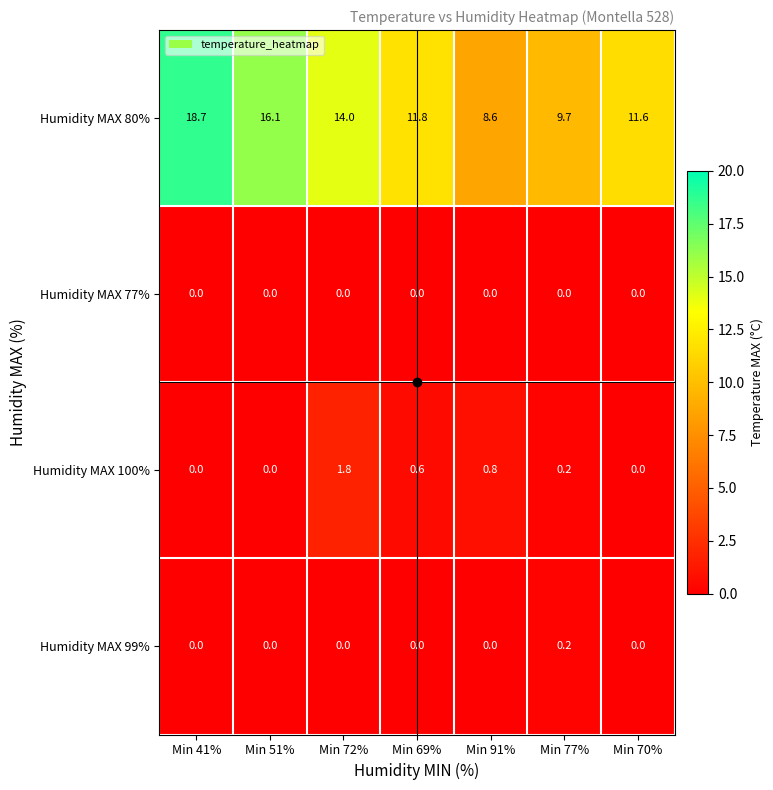

How many Humidity MAX 100% values are between 0 and 1?

6